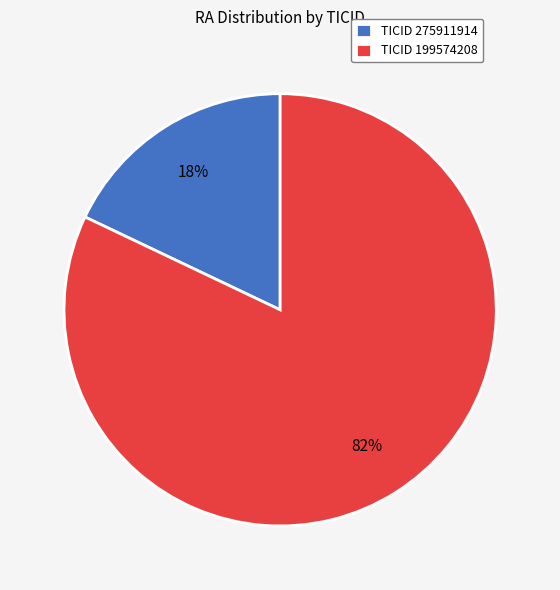

What percentage is the TICID 199574208 slice, to the nearest percent?

82%